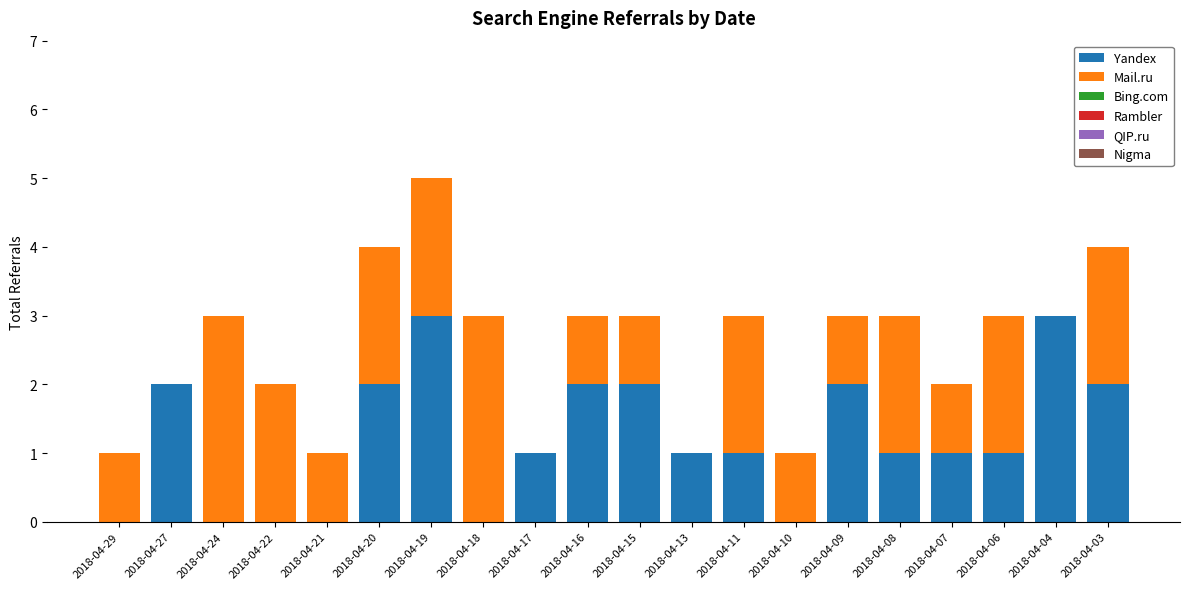

What is the highest value of the Yandex series?

3